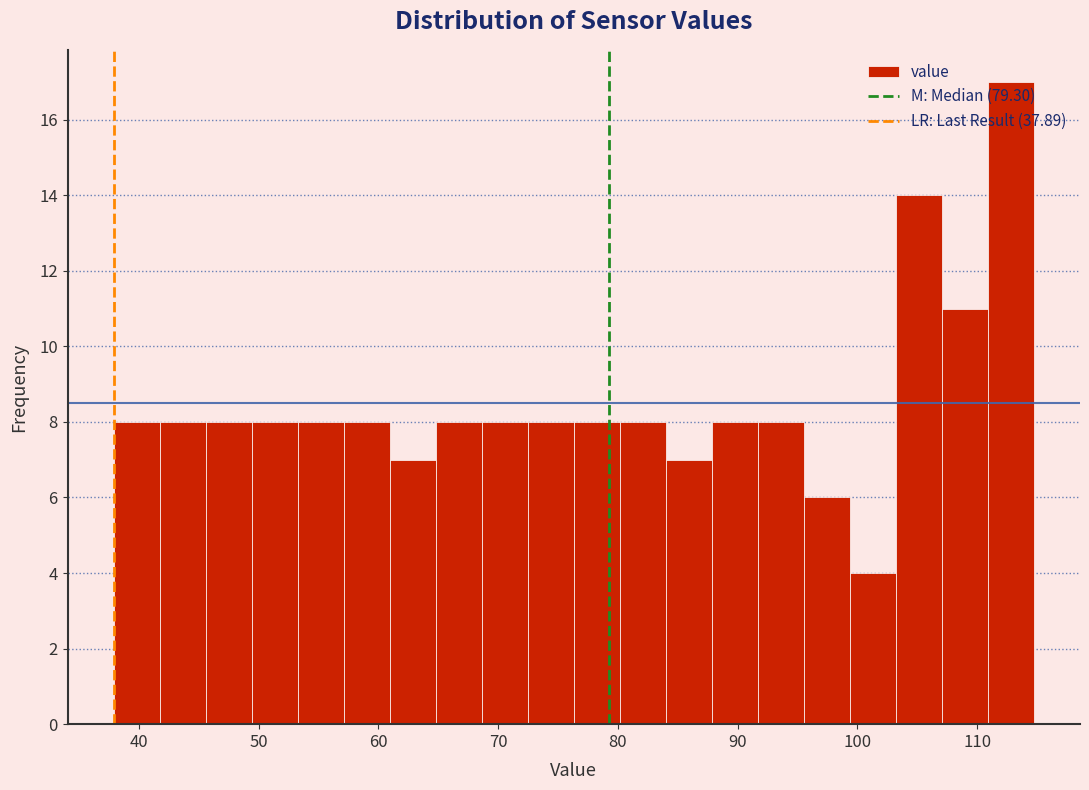

Around what value on the x-axis is the tallest bar? Give the approximate position of its centre, as read against the axis.

113